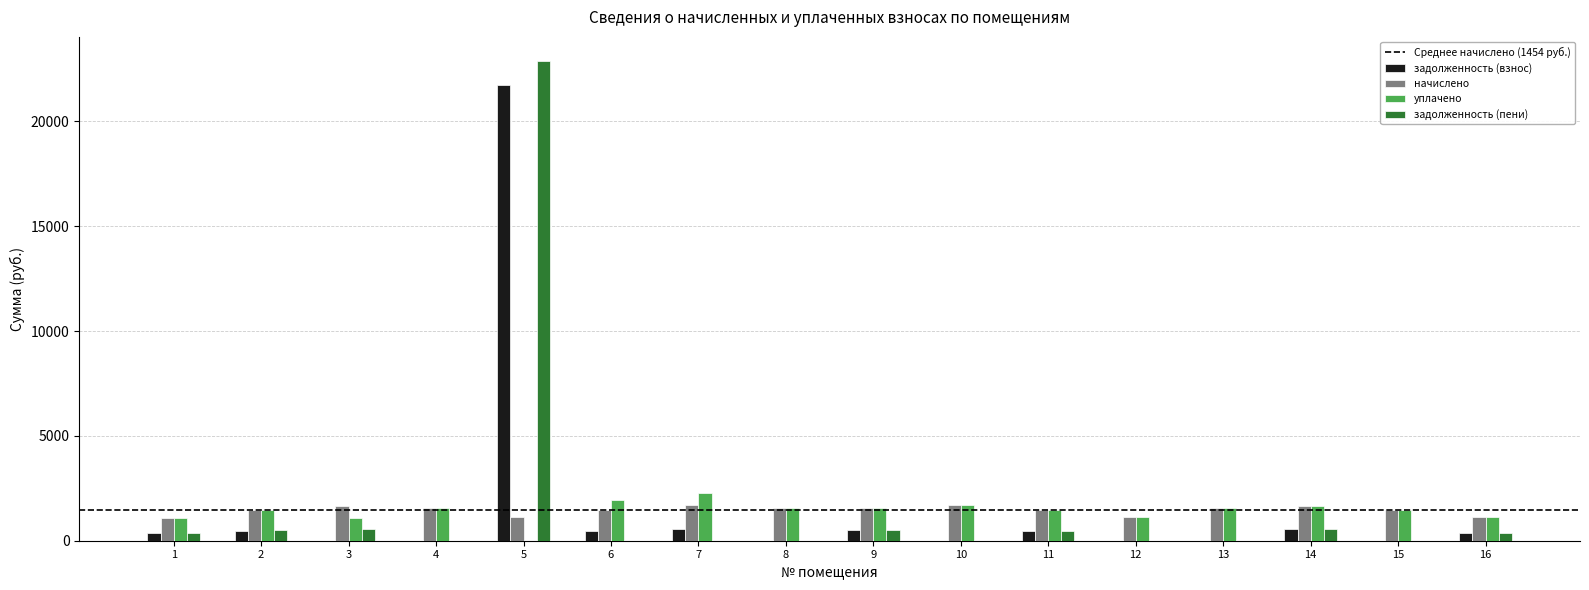

What is the total value across all series at 7?

4545.8